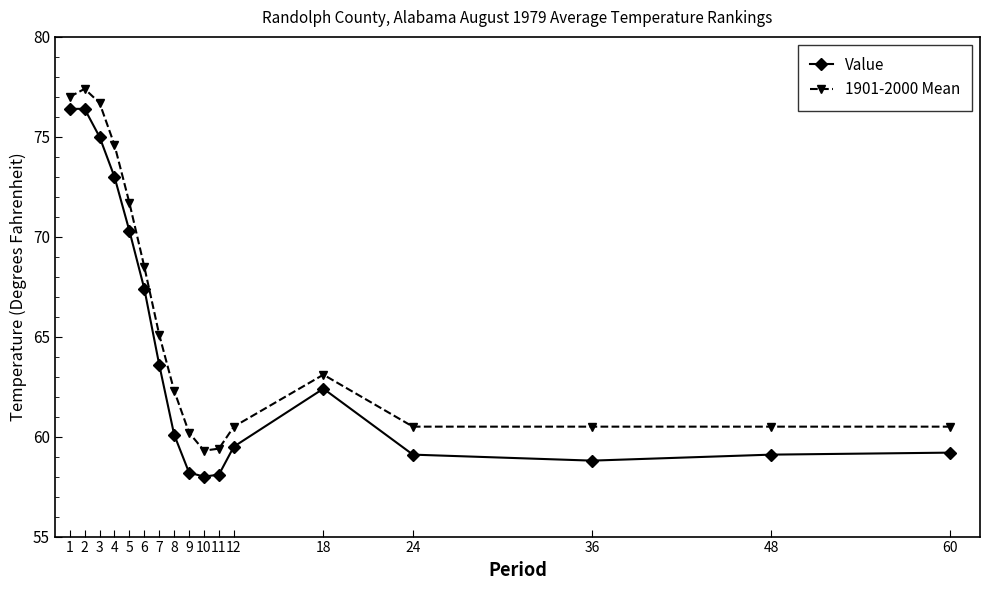

Is the value of 1901-2000 Mean at 4 greater than the value of Value at 2?

No